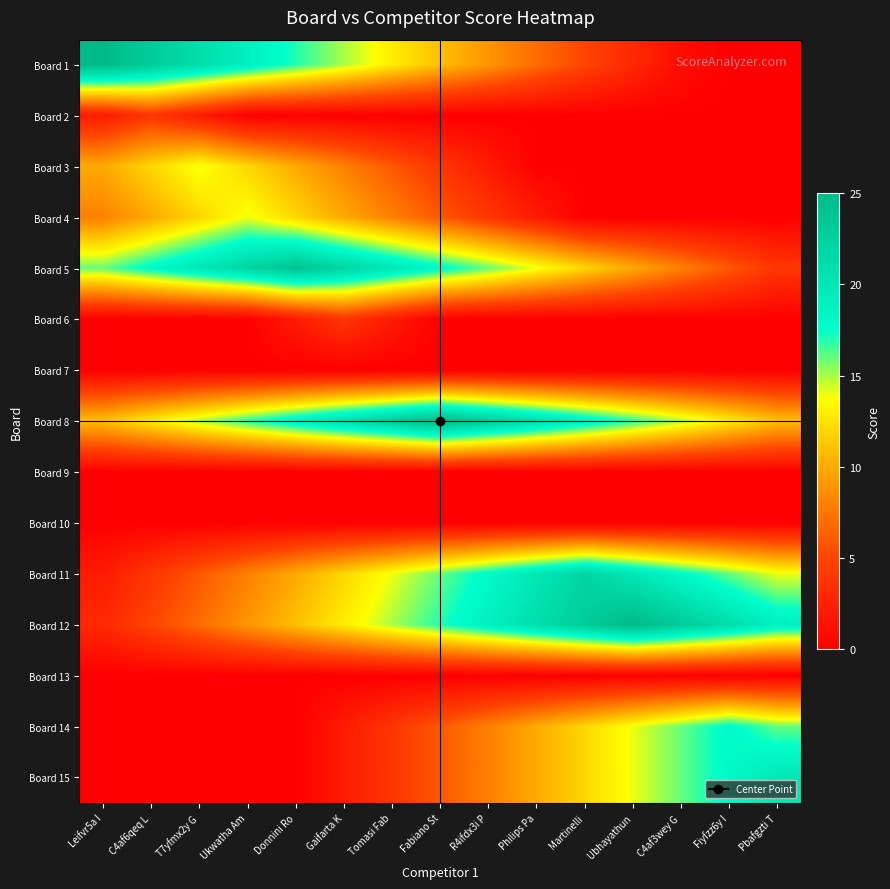

At which category is the sum across all series the highest?

Gaifarta K